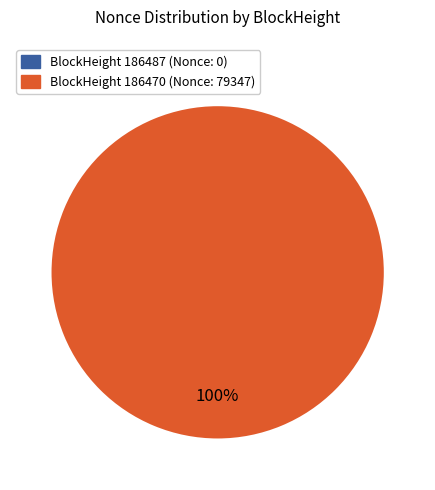

How many slices are in this pie chart?

1